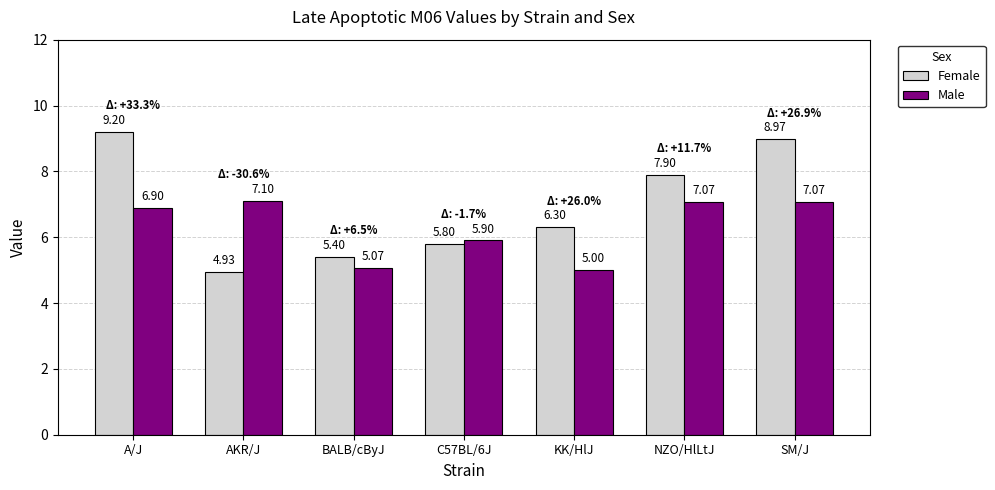

What value does the Female series have at NZO/HlLtJ?

7.9